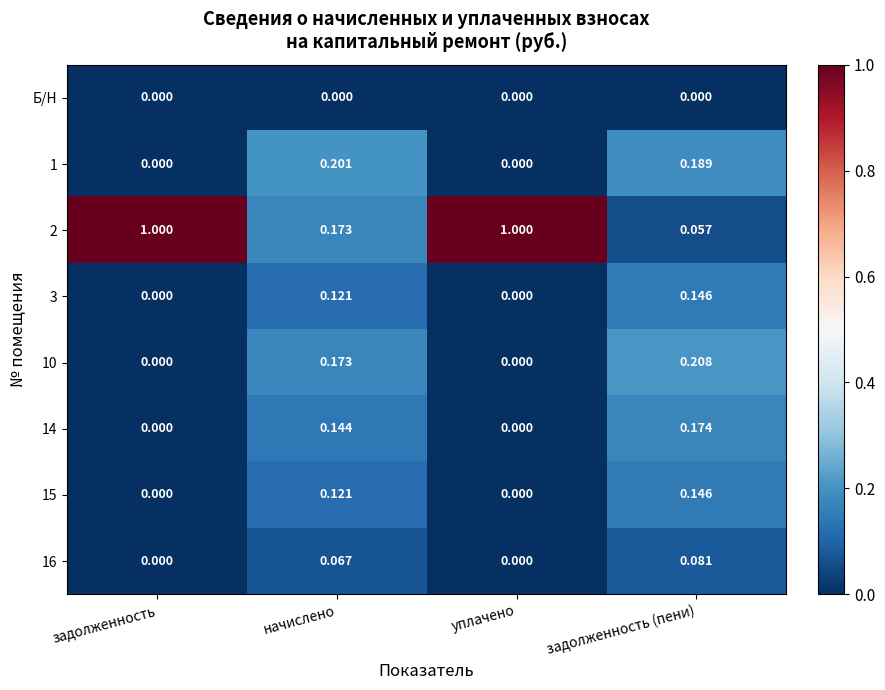

At which category is the sum across all series the highest?

задолженность (пени)